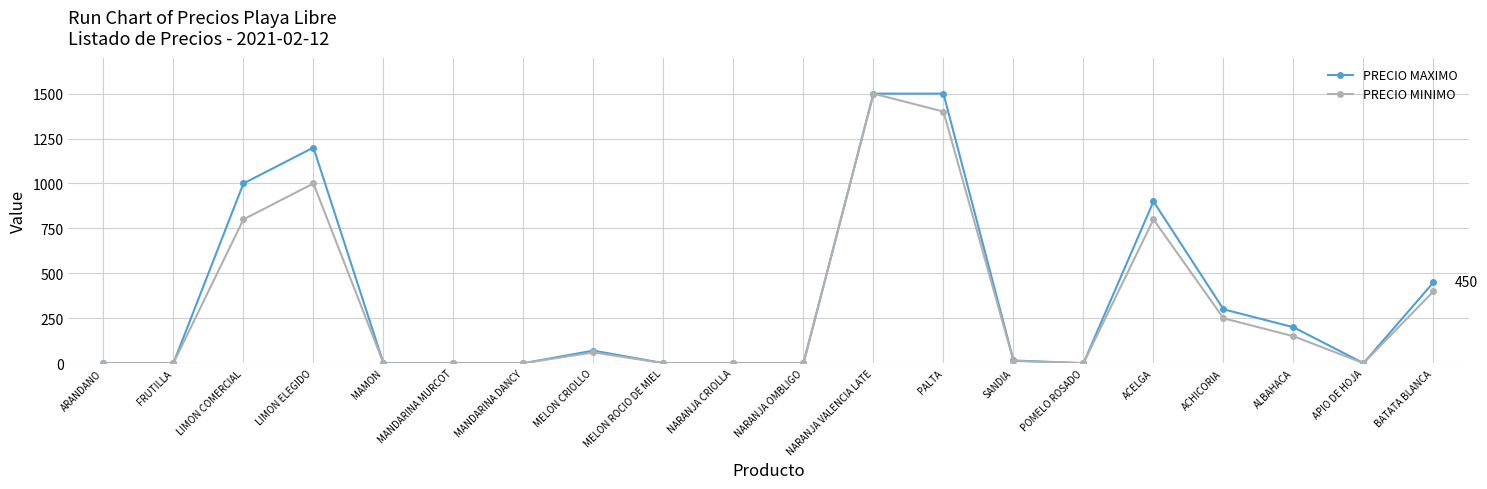

What is the difference between the maximum and minimum values in the PRECIO MAXIMO series?

1500